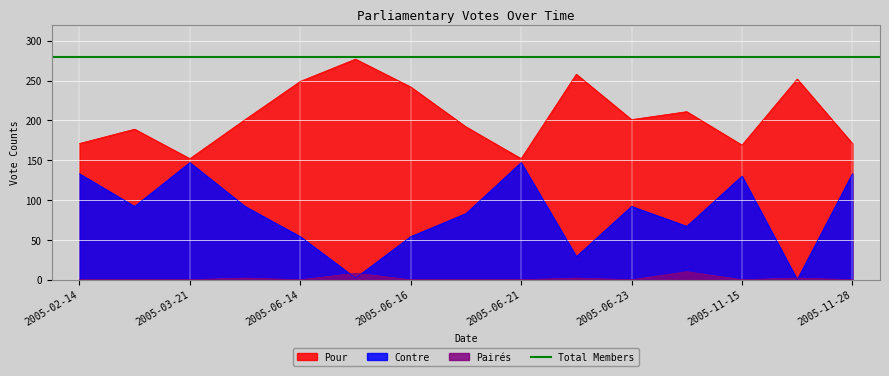

True or false: Pour has a value of 76 at 2005-06-23.

False